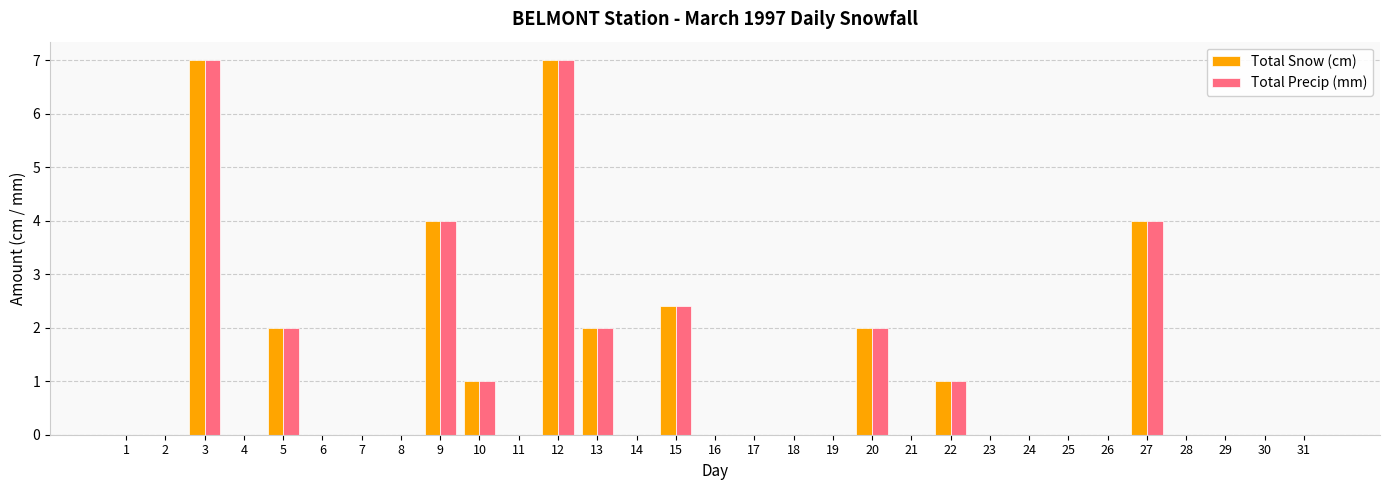

Does the chart contain stacked bars?

No